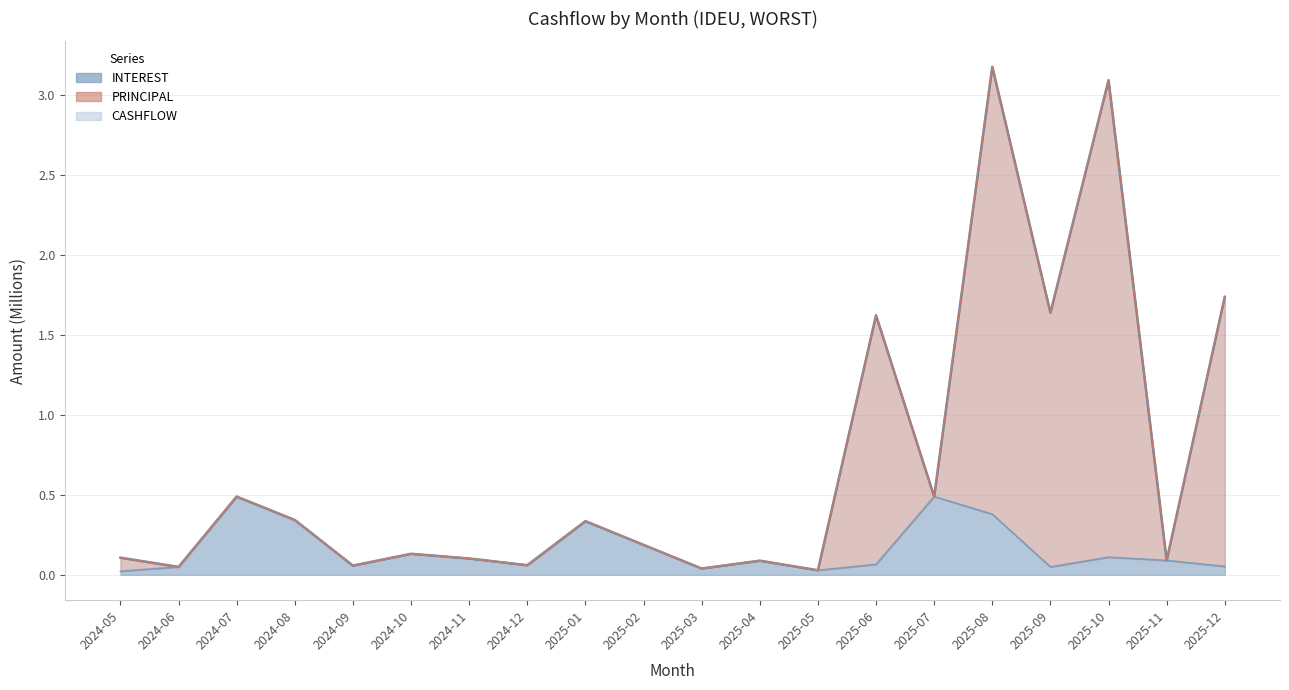

Which series has the largest range (max minus min)?

CASHFLOW